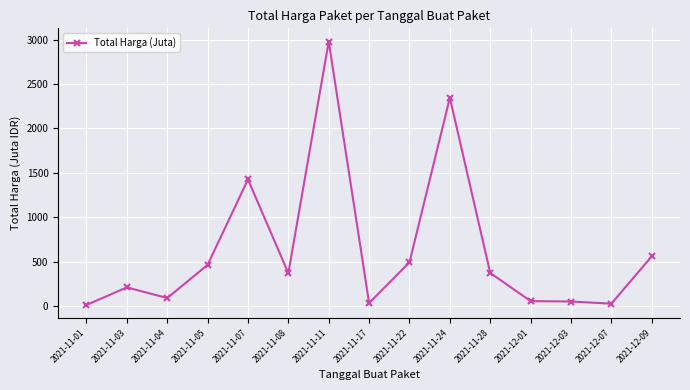

What is the ratio of the value at 2021-11-24 to the value at 2021-11-17?

68.4